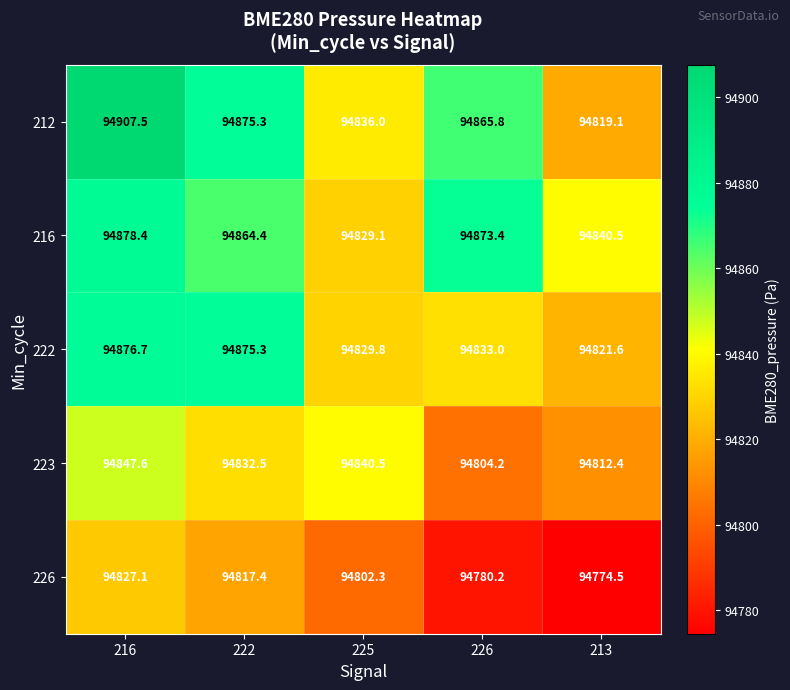

True or false: 223 has a value of 167144.7 at 225.

False